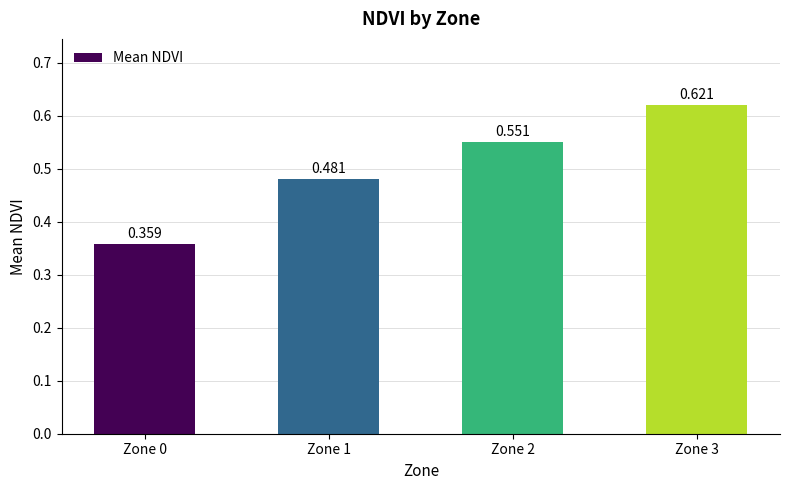

What is the maximum value shown in the chart?

0.6